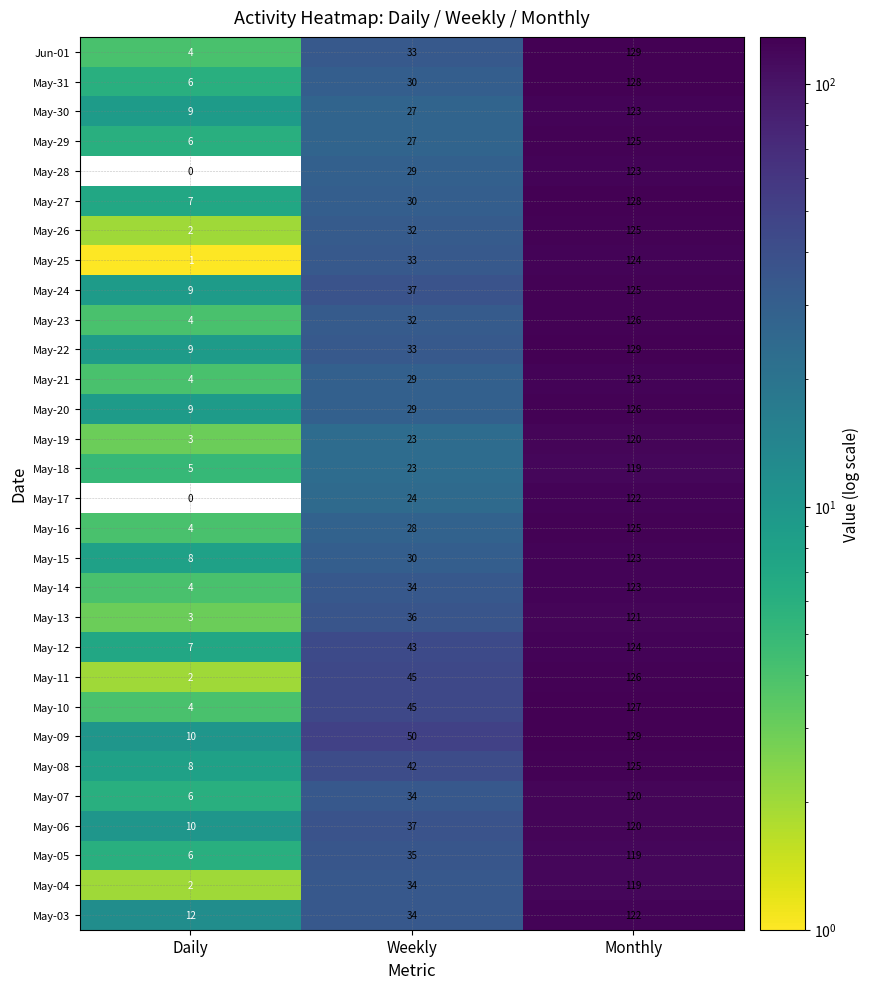

At how many categories does at least one series exceed 75?

1